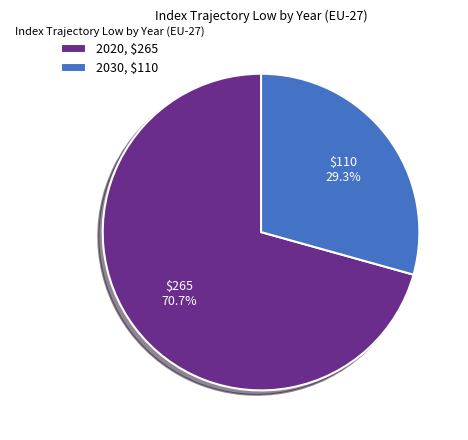

Is it true that 2030 is 29% of the pie?

True